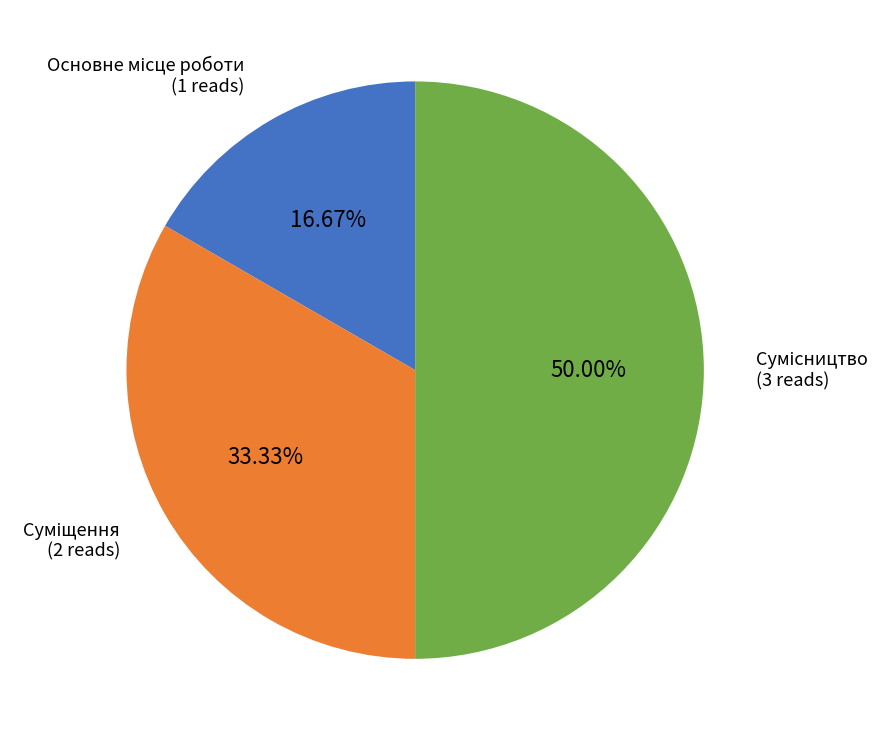

Is there a majority slice in this chart?

No